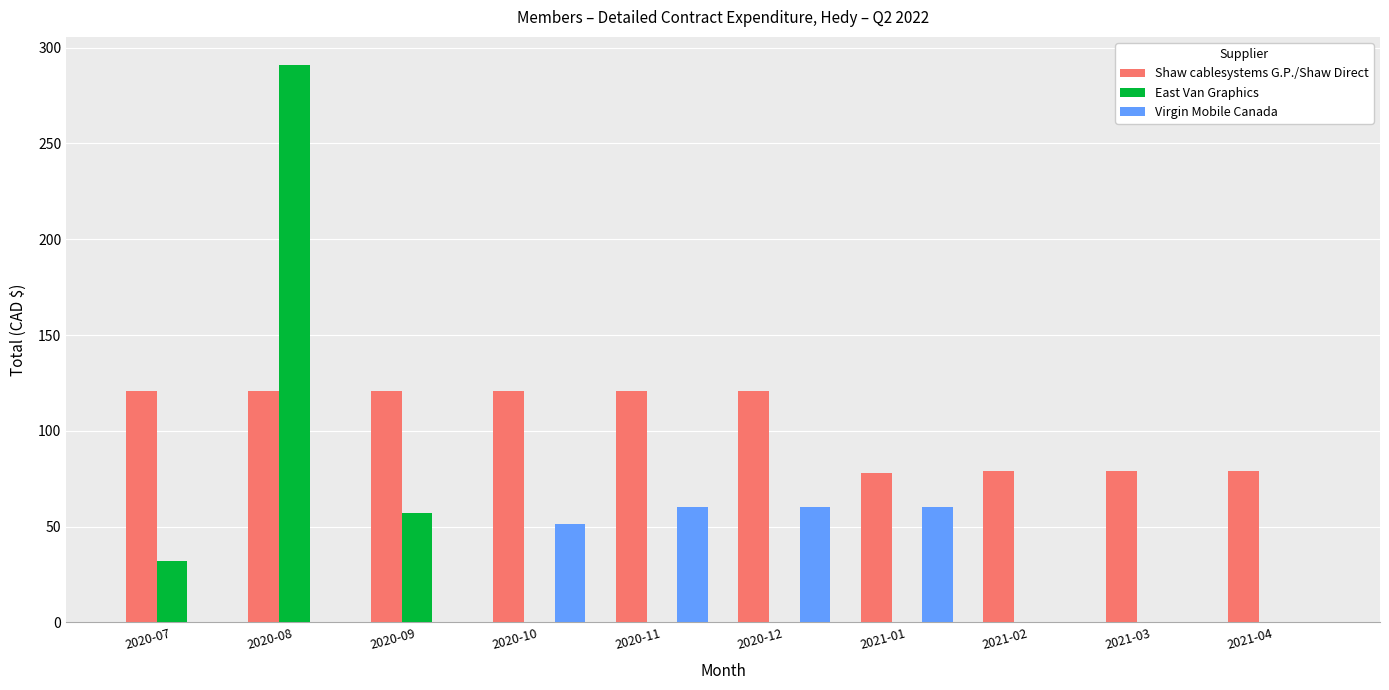

What is the highest value of the East Van Graphics series?

291.0